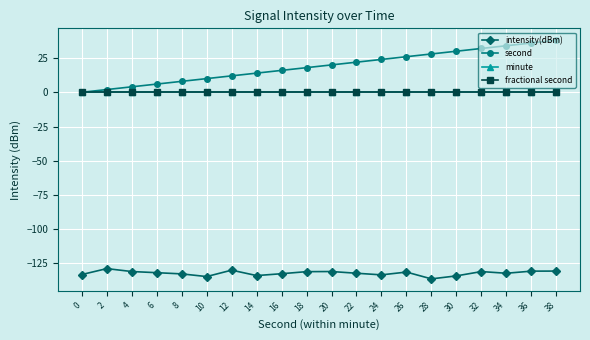

Does the chart display data point markers on the line(s)?

Yes